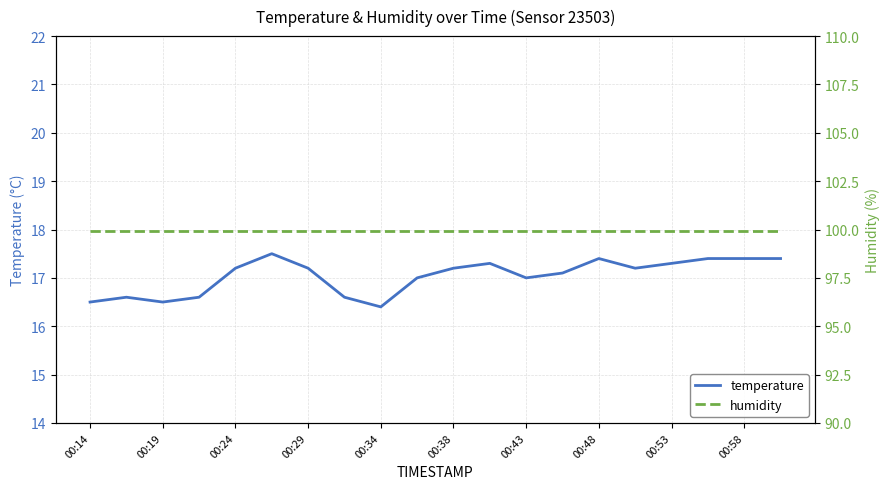

The temperature series shows 16.5 at 00:14. True or false?

True